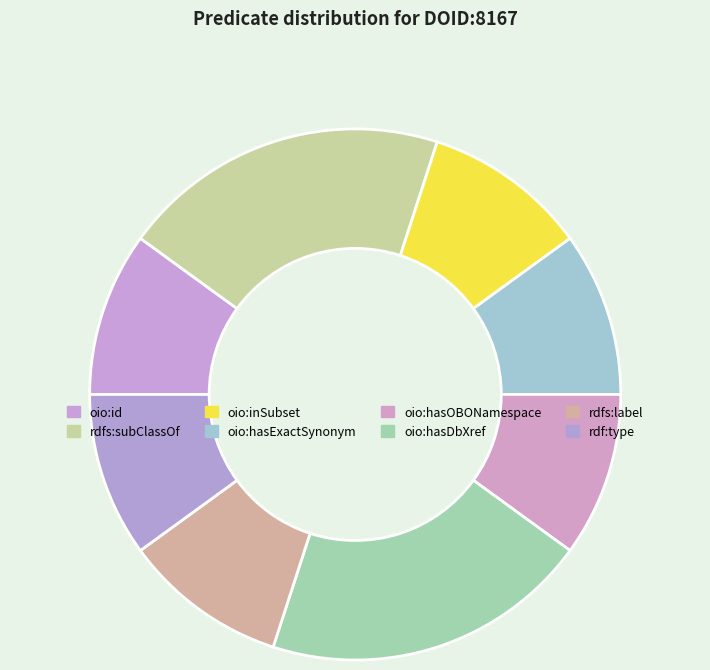

Approximately how many times larger is the value at oio:inSubset compared to rdfs:label?

1.0